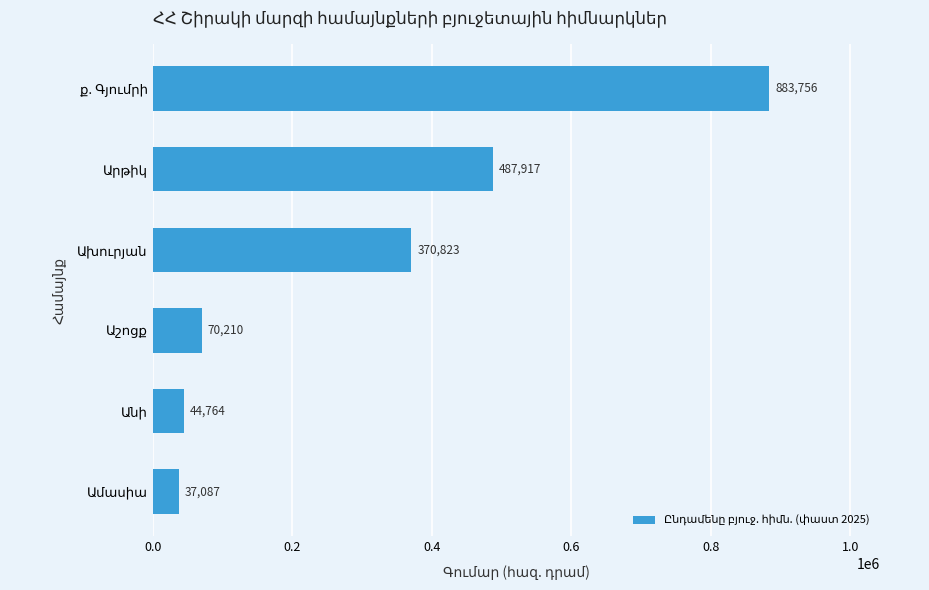

What is the average value?

315759.5